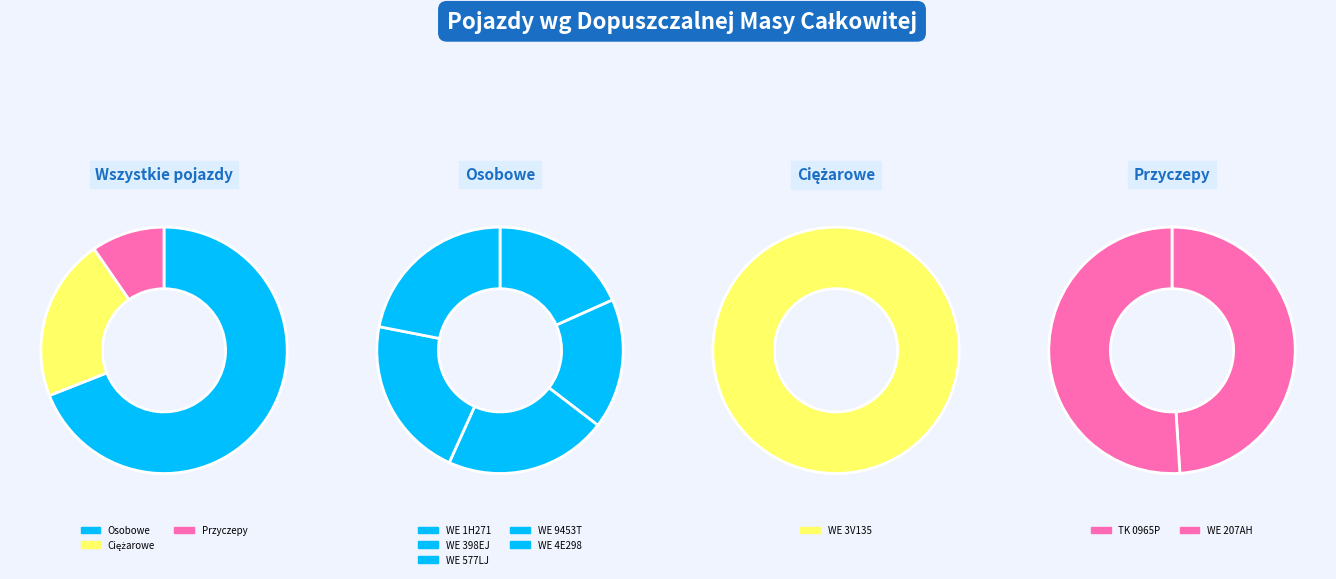

How many segments does this pie chart have?

8